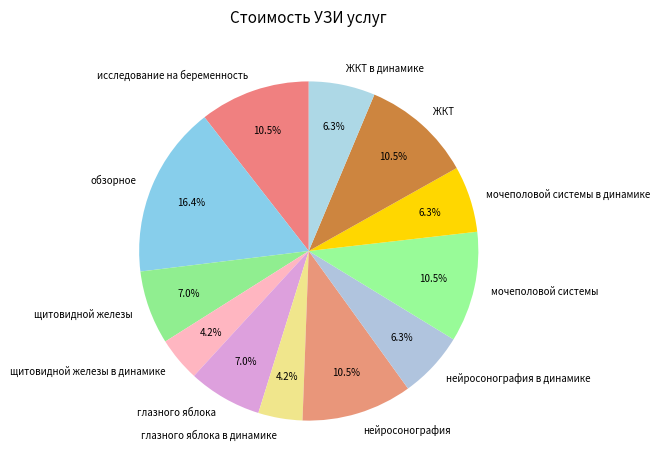

Is щитовидной железы the majority of the pie?

No